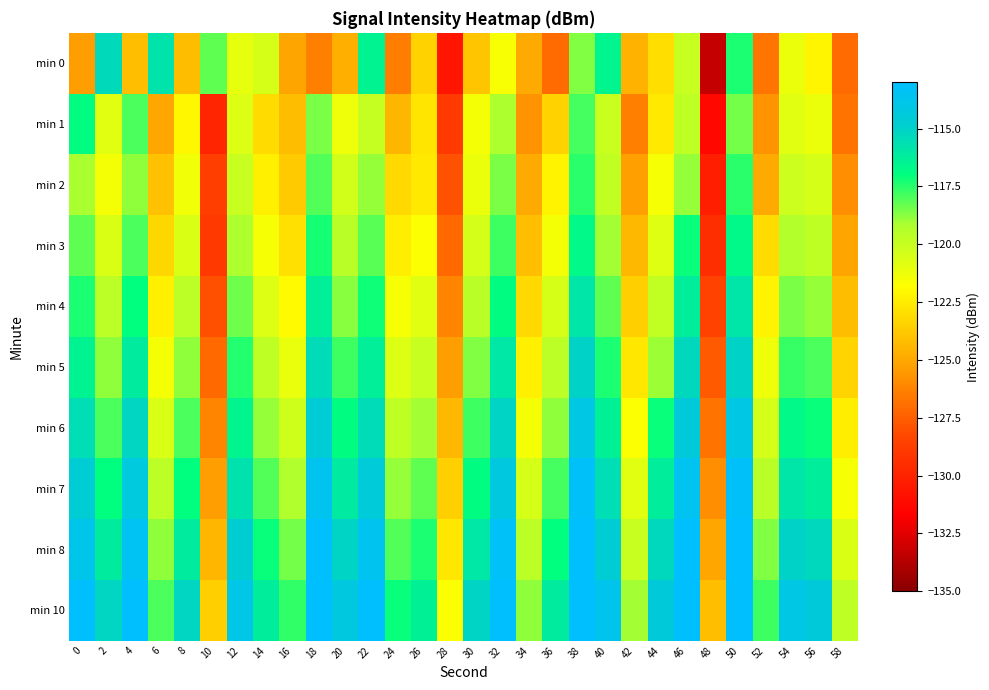

Reading left to right, extract all data points from this chart.

min 0: 0=-125.3	2=-115.4	4=-124.1	6=-115.8	8=-124.2	10=-118.2	12=-121.0	14=-120.5	16=-125.1	18=-126.4	20=-124.7	22=-116.5	24=-126.5	26=-123.4	28=-130.6	30=-123.9	32=-121.6	34=-124.9	36=-127.1	38=-118.7	40=-116.6	42=-124.6	44=-123.0	46=-120.0	48=-133.3	50=-117.4	52=-126.7	54=-121.2	56=-122.1	58=-127.1
min 1: 0=-116.9	2=-120.9	4=-118.0	6=-125.0	8=-122.0	10=-129.9	12=-120.7	14=-123.1	16=-124.2	18=-118.6	20=-121.3	22=-119.9	24=-124.5	26=-122.8	28=-128.9	30=-121.4	32=-119.2	34=-125.7	36=-123.5	38=-117.9	40=-120.1	42=-126.3	44=-122.6	46=-119.8	48=-131.2	50=-118.5	52=-125.7	54=-120.9	56=-121.2	58=-126.8
min 2: 0=-119.1	2=-121.5	4=-118.8	6=-124.0	8=-121.3	10=-128.7	12=-120.0	14=-122.3	16=-123.7	18=-118.0	20=-120.3	22=-118.9	24=-123.2	26=-122.5	28=-127.9	30=-121.2	32=-118.5	34=-124.9	36=-122.2	38=-117.5	40=-119.9	42=-125.2	44=-121.5	46=-118.9	48=-130.2	50=-117.5	52=-124.9	54=-120.2	56=-120.5	58=-125.9
min 3: 0=-118.2	2=-120.6	4=-117.9	6=-123.2	8=-120.6	10=-128.9	12=-119.2	14=-121.6	16=-122.9	18=-117.2	20=-119.6	22=-118.1	24=-122.4	26=-121.8	28=-127.1	30=-120.4	32=-117.8	34=-124.1	36=-121.4	38=-116.8	40=-119.1	42=-124.4	44=-120.8	46=-117.1	48=-129.4	50=-116.8	52=-123.1	54=-119.4	56=-119.8	58=-125.1
min 4: 0=-117.3	2=-119.7	4=-117.0	6=-122.3	8=-119.7	10=-128.0	12=-118.3	14=-120.7	16=-122.0	18=-116.3	20=-118.7	22=-117.2	24=-121.5	26=-120.9	28=-126.2	30=-119.5	32=-116.9	34=-123.2	36=-120.5	38=-115.9	40=-118.2	42=-123.5	44=-119.9	46=-116.2	48=-128.5	50=-115.9	52=-122.2	54=-118.5	56=-118.9	58=-124.2
min 5: 0=-116.5	2=-118.8	4=-116.1	6=-121.5	8=-118.8	10=-127.1	12=-117.5	14=-119.8	16=-121.1	18=-115.5	20=-117.8	22=-116.3	24=-120.7	26=-120.0	28=-125.3	30=-118.7	32=-116.0	34=-122.3	36=-119.7	38=-115.0	40=-117.3	42=-122.6	44=-119.0	46=-115.3	48=-127.6	50=-115.0	52=-121.3	54=-117.6	56=-118.0	58=-123.3
min 6: 0=-115.6	2=-117.9	4=-115.2	6=-120.6	8=-117.9	10=-126.2	12=-116.6	14=-118.9	16=-120.2	18=-114.6	20=-116.9	22=-115.4	24=-119.8	26=-119.1	28=-124.4	30=-117.8	32=-115.1	34=-121.4	36=-118.8	38=-114.1	40=-116.4	42=-121.8	44=-117.1	46=-114.4	48=-126.8	50=-114.1	52=-120.4	54=-116.8	56=-117.1	58=-122.4
min 7: 0=-114.7	2=-117.0	4=-114.3	6=-119.7	8=-117.0	10=-125.3	12=-115.7	14=-118.0	16=-119.3	18=-113.7	20=-116.0	22=-114.5	24=-118.9	26=-118.2	28=-123.5	30=-116.9	32=-114.2	34=-120.5	36=-117.9	38=-113.2	40=-115.5	42=-120.9	44=-116.2	46=-113.5	48=-125.9	50=-113.2	52=-119.5	54=-115.9	56=-116.2	58=-121.5
min 8: 0=-113.8	2=-116.1	4=-113.5	6=-118.8	8=-116.1	10=-124.5	12=-114.8	14=-117.1	16=-118.5	18=-112.8	20=-115.1	22=-113.7	24=-118.0	26=-117.3	28=-122.7	30=-116.0	32=-113.3	34=-119.7	36=-117.0	38=-112.3	40=-114.6	42=-120.0	44=-115.3	46=-112.6	48=-125.0	50=-112.3	52=-118.6	54=-115.0	56=-115.3	58=-120.6
min 10: 0=-112.9	2=-115.2	4=-112.6	6=-117.9	8=-115.2	10=-123.6	12=-113.9	14=-116.2	16=-117.6	18=-111.9	20=-114.2	22=-112.8	24=-117.1	26=-116.4	28=-121.8	30=-115.1	32=-112.4	34=-118.8	36=-116.1	38=-111.4	40=-113.8	42=-119.1	44=-114.4	46=-111.8	48=-124.1	50=-111.4	52=-117.8	54=-114.1	56=-114.4	58=-119.8